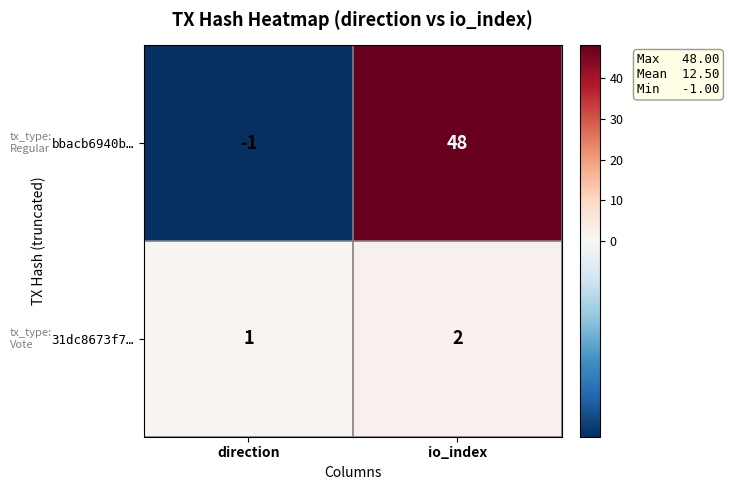

Which series has the widest spread of values?

bbacb6940b…